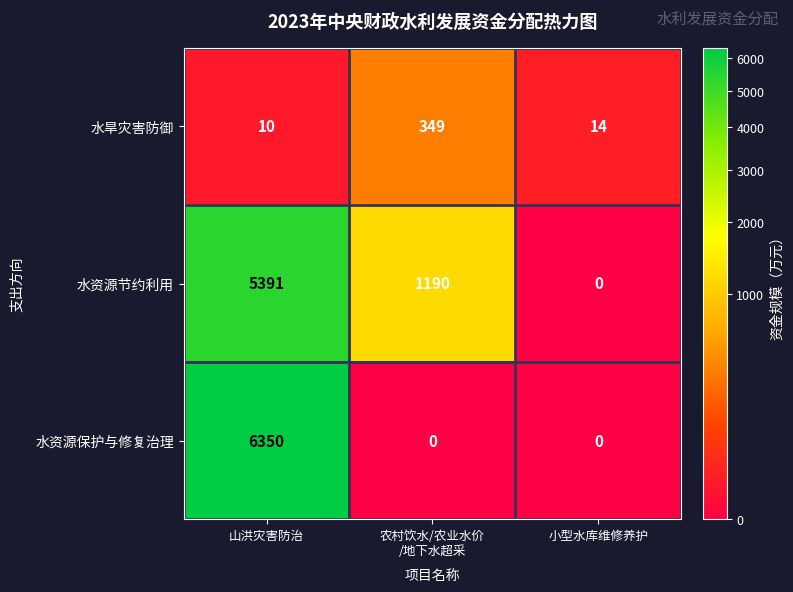

What is the difference between the highest and lowest values at 山洪灾害防治?

6340